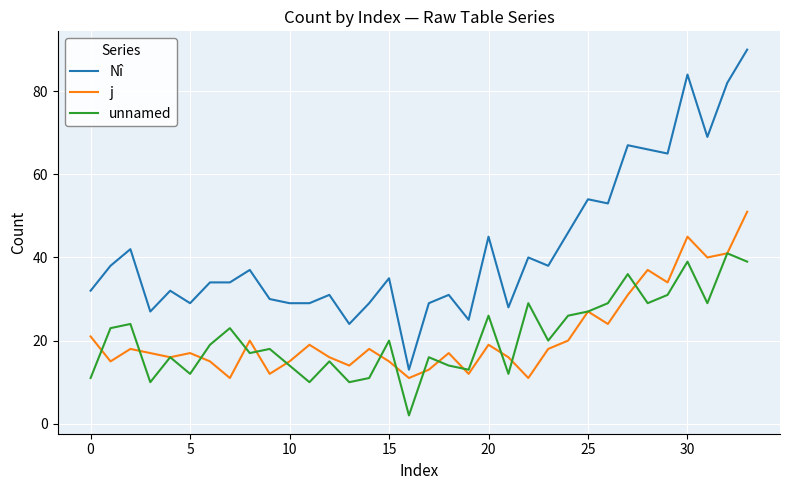

Which series has the largest range (max minus min)?

Nî